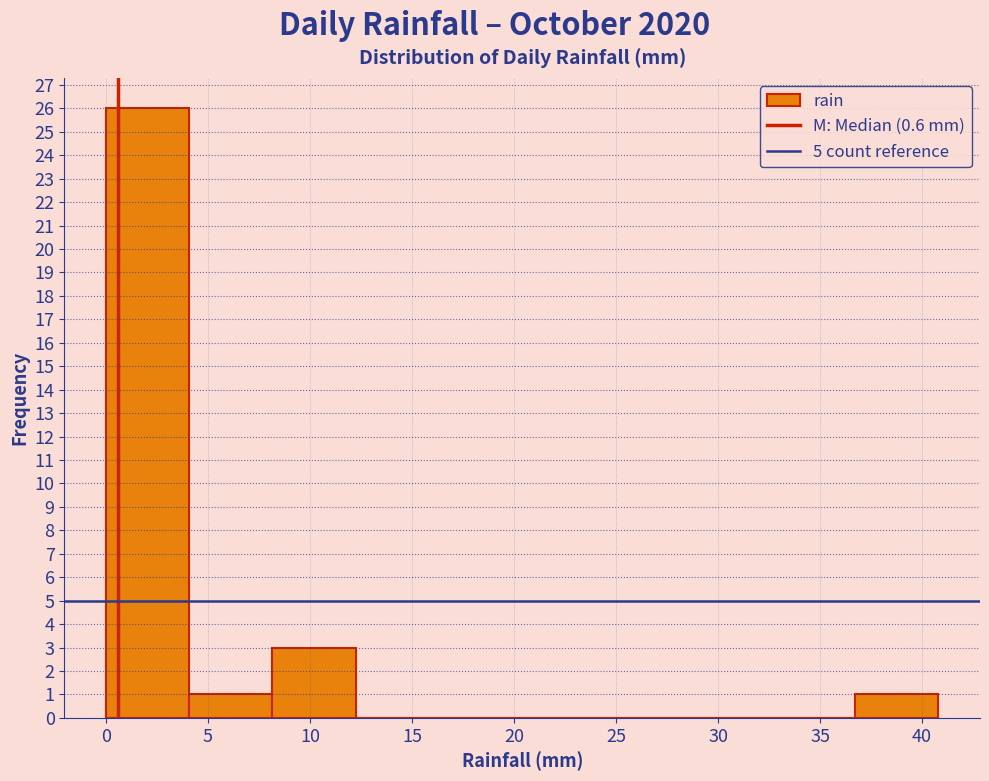

Reading left to right, transcribe this chart: for each bar, give the range it covers on the x-axis and its height. Neither the bar edges nor the heights are printed on the chart, so give them approximately, as read against the axes.

0.0 to 4.0: 26
4.0 to 8.0: 1
8.0 to 12.0: 3
12.0 to 16.5: 0
16.5 to 20.5: 0
20.5 to 24.5: 0
24.5 to 28.5: 0
28.5 to 32.5: 0
32.5 to 36.5: 0
36.5 to 41.0: 1